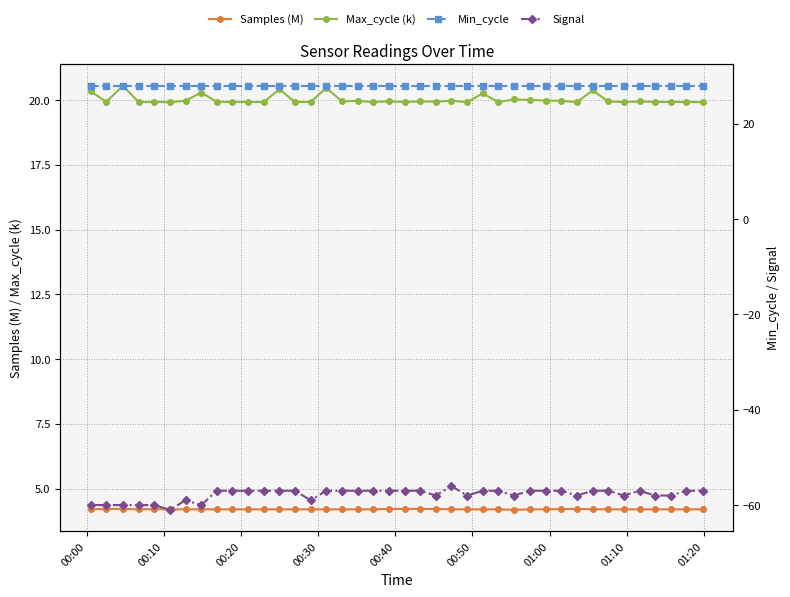

True or false: Max_cycle (k) and Samples (M) cross at least once.

False